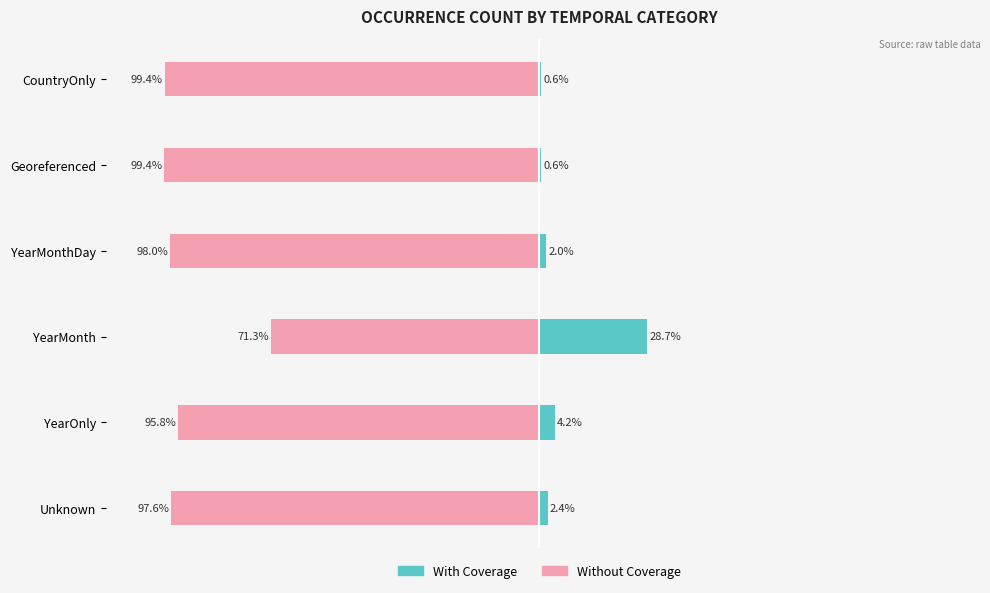

What is the minimum value for Without Coverage?

-99.4